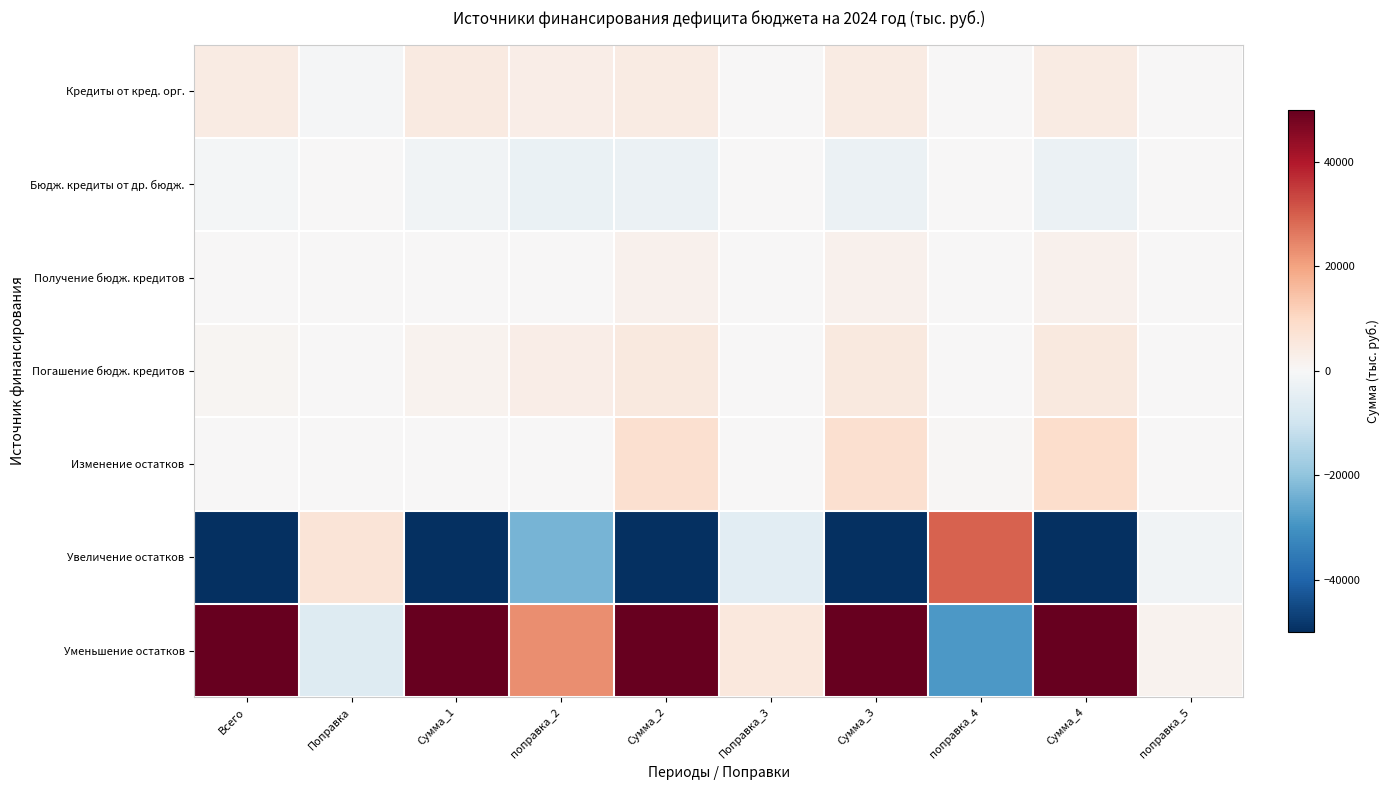

What is the smallest value displayed?

-50000.0